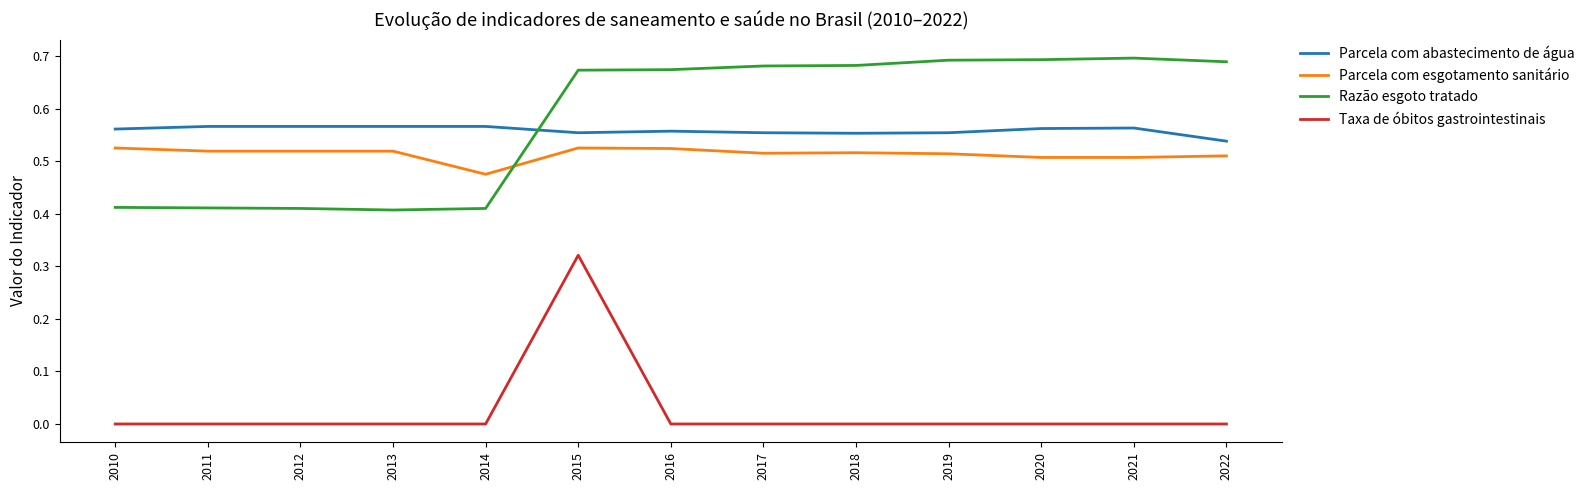

True or false: Parcela com esgotamento sanitário and Parcela com abastecimento de água cross at least once.

False